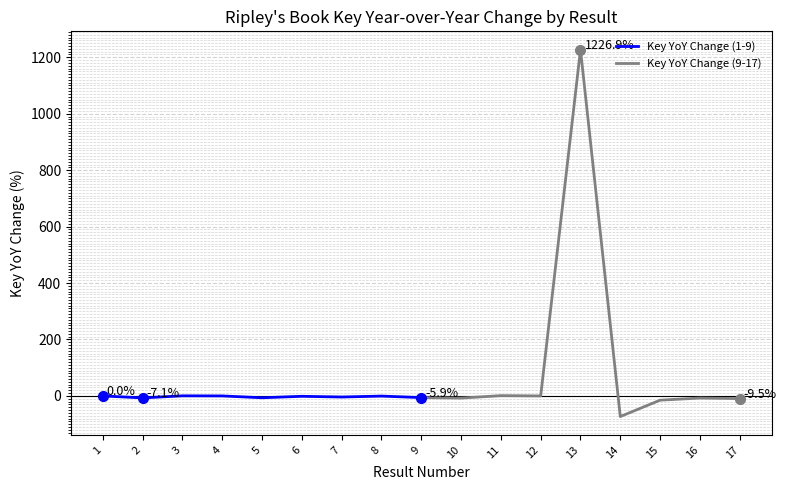

How many lines are shown in the chart?

2